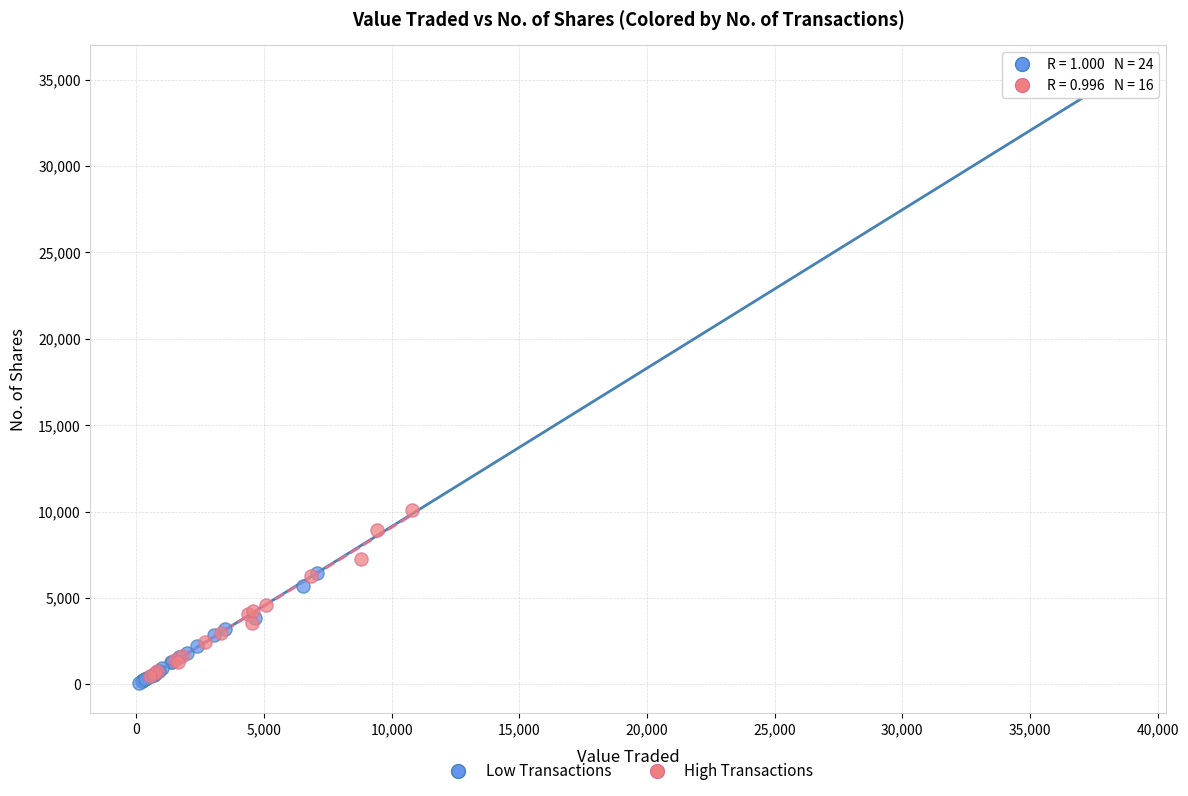

What are all the series names shown in the legend?

Low Transactions, High Transactions